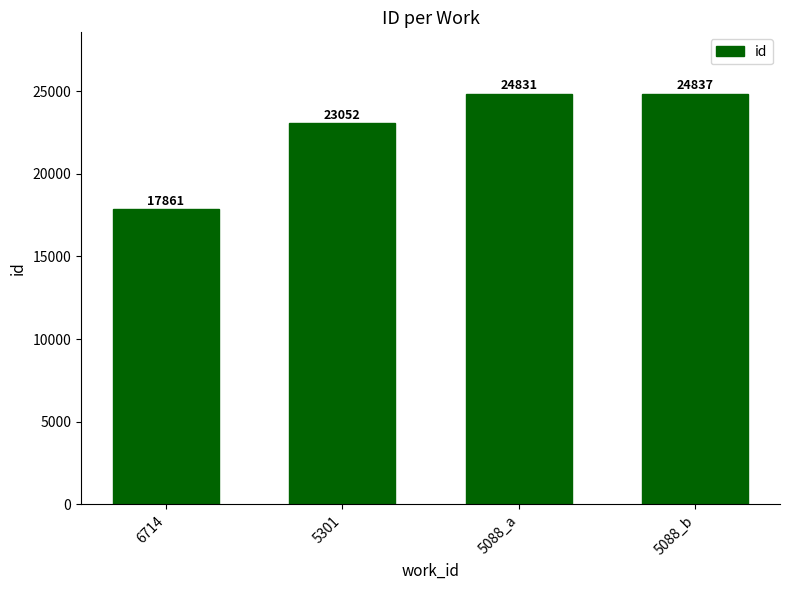

What is the smallest value displayed?

17861